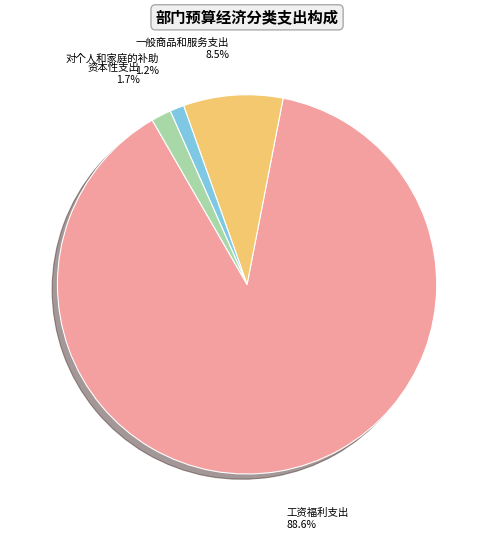

How many slices are in this pie chart?

4